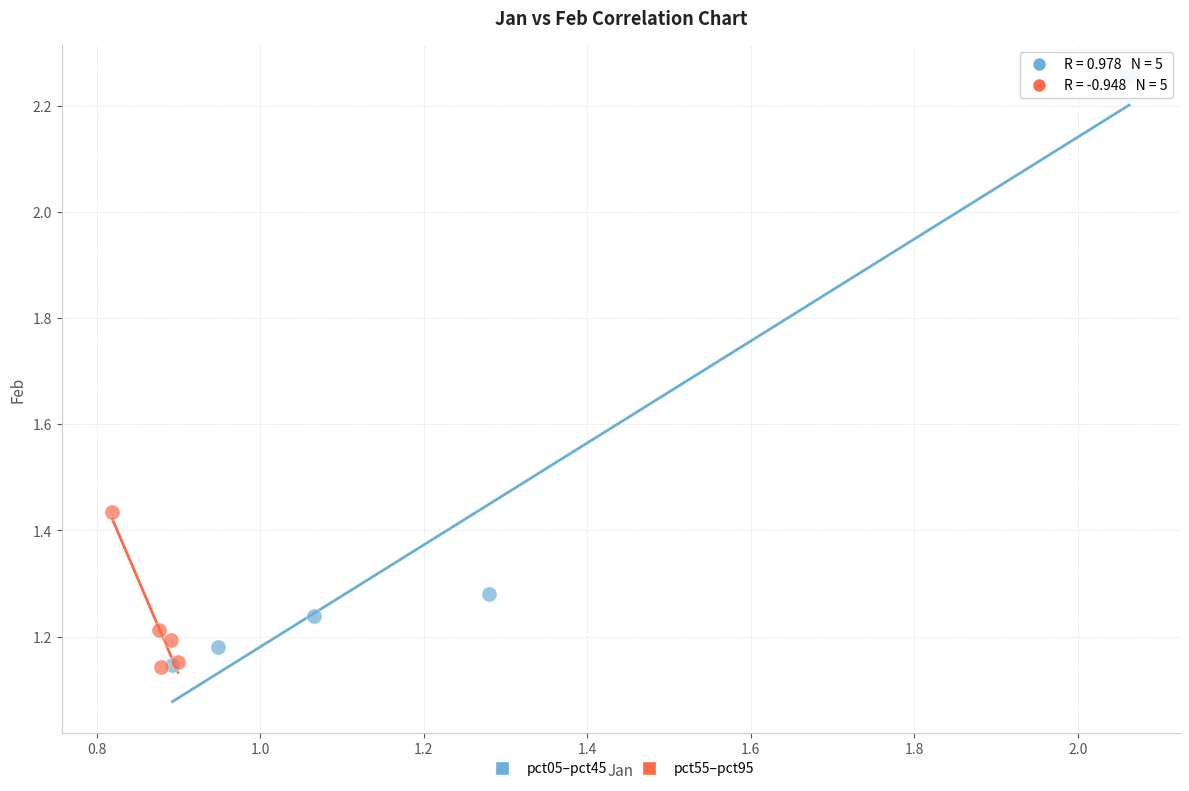

What are all the series names shown in the legend?

pct05–pct45, pct55–pct95